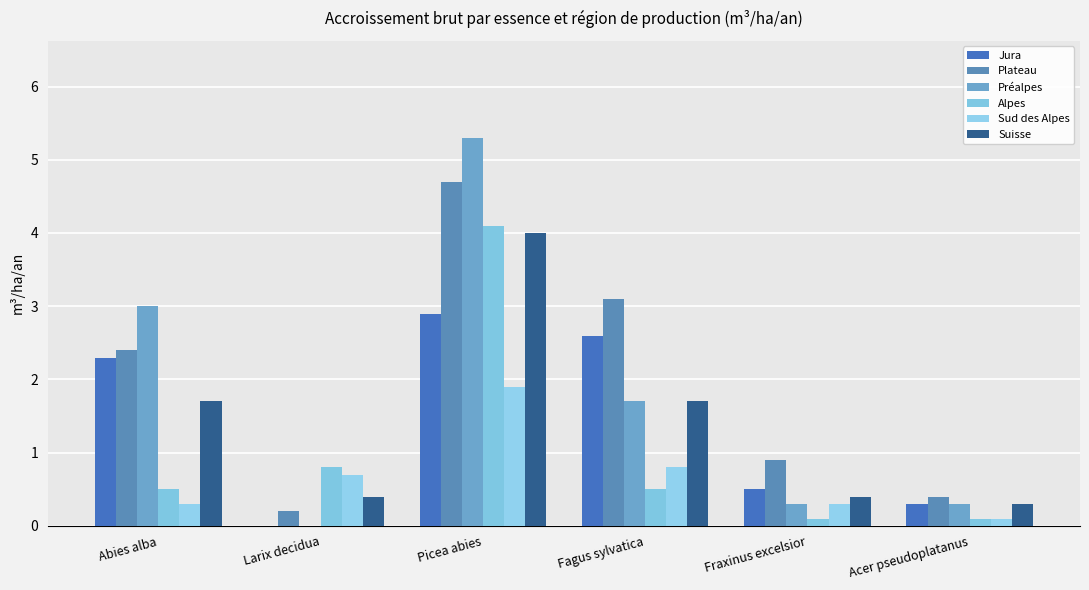

How many series are shown in this chart?

6